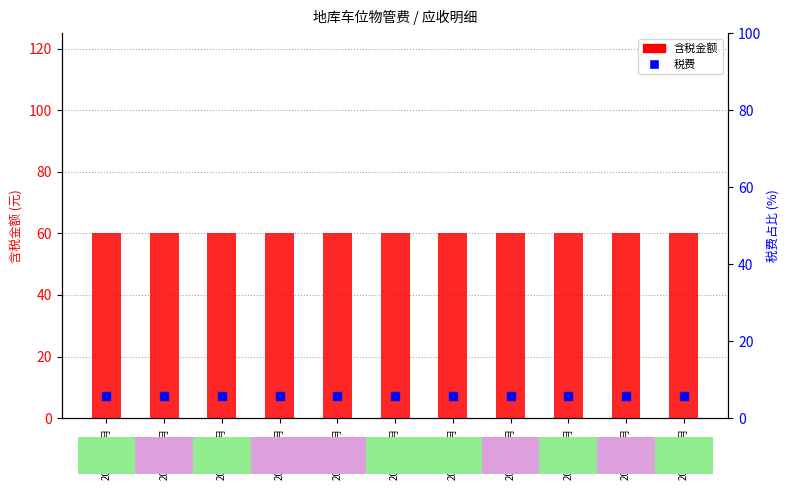

Which series contains the highest Y value?

含税金额